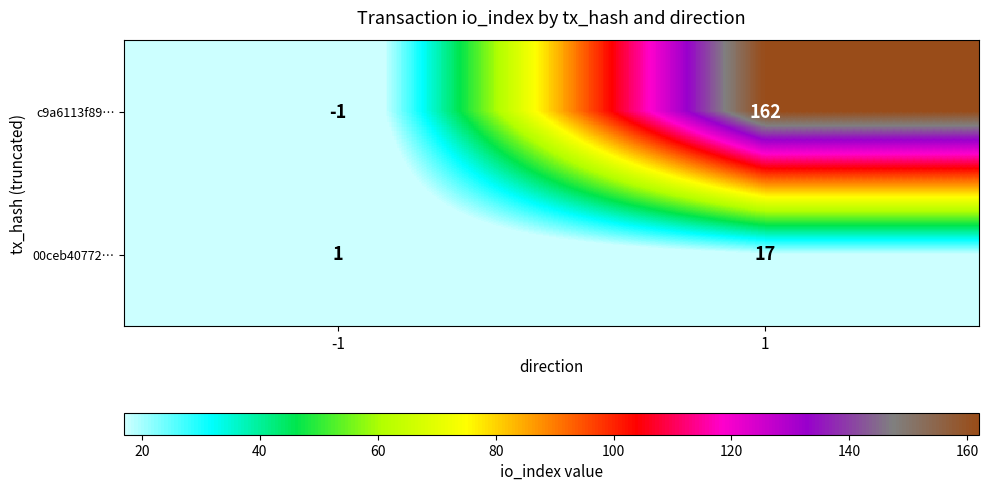

Which series has the largest range (max minus min)?

c9a6113f89…